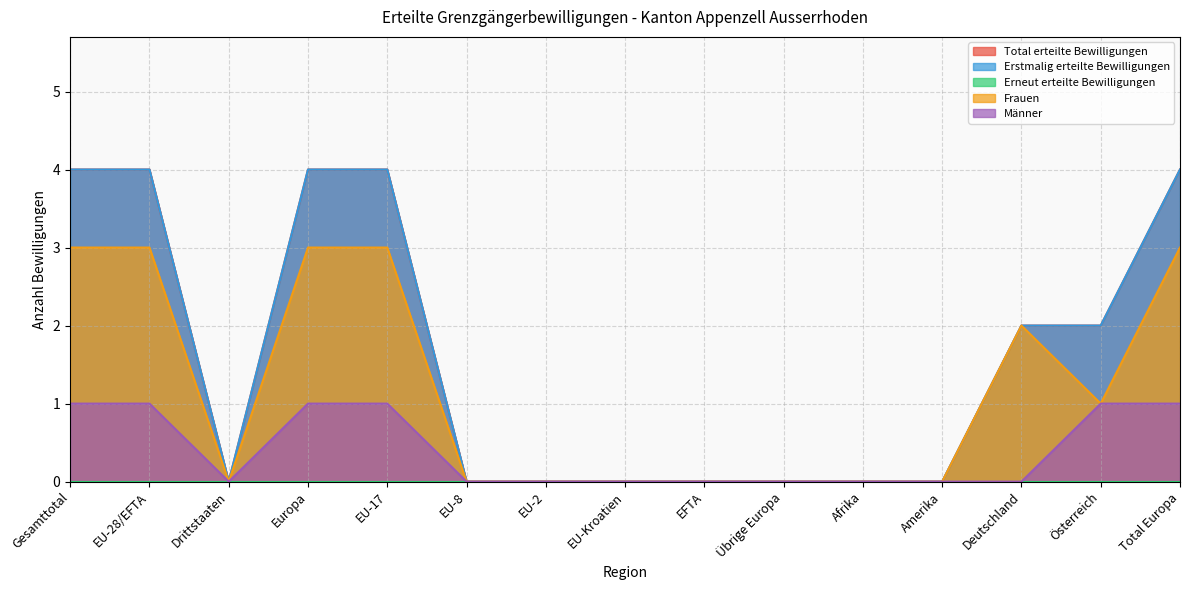

Which series changed the most between EU-Kroatien and Übrige Europa?

Total erteilte Bewilligungen